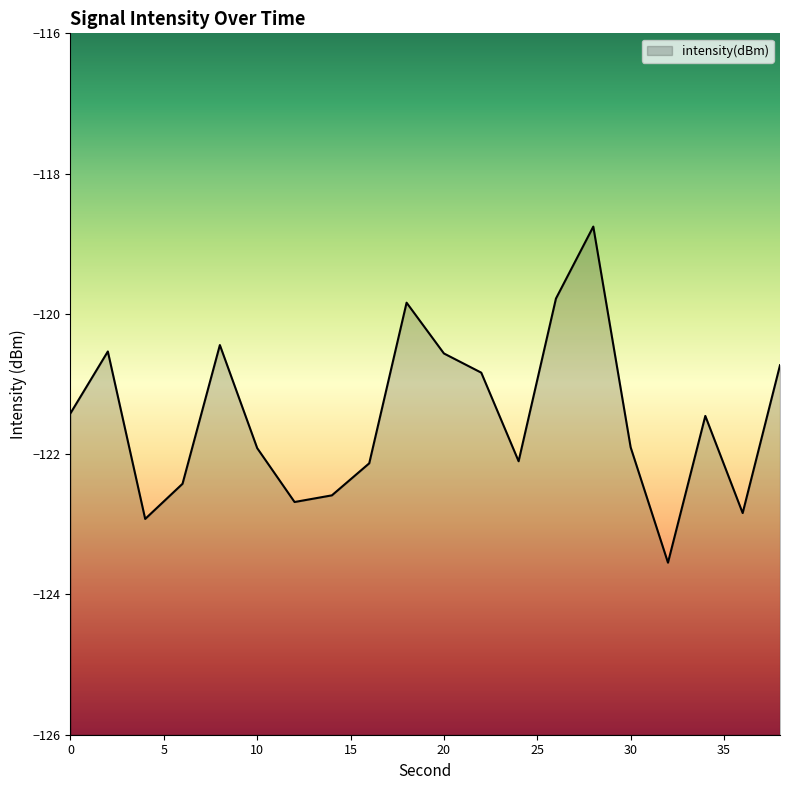

Count the number of values greater than -121.

8